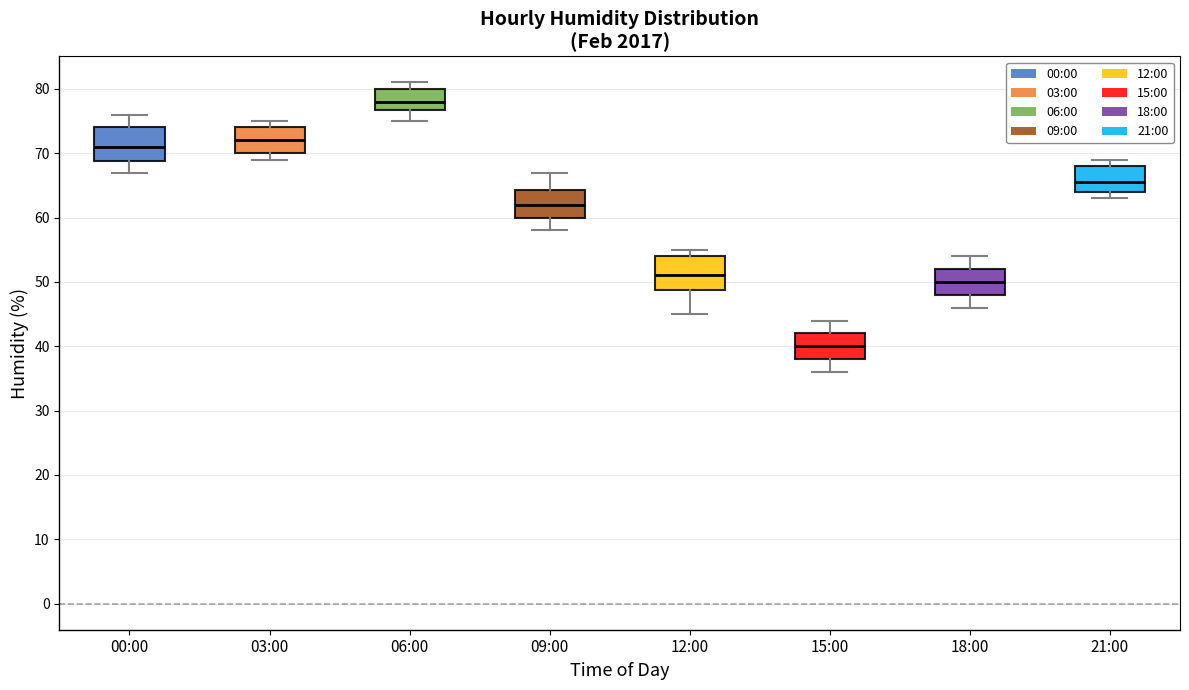

Reading left to right, read every box against the y-axis: the position of its median line, the range the box covers, and the ends of its whiskers. The values are not printed on the chart, so give them approximately, as read against the axis.

00:00: median 71, box 69 to 74, whiskers 67 to 76
03:00: median 72, box 70 to 74, whiskers 69 to 75
06:00: median 78, box 77 to 80, whiskers 75 to 81
09:00: median 62, box 60 to 64, whiskers 58 to 67
12:00: median 51, box 49 to 54, whiskers 45 to 55
15:00: median 40, box 38 to 42, whiskers 36 to 44
18:00: median 50, box 48 to 52, whiskers 46 to 54
21:00: median 66, box 64 to 68, whiskers 63 to 69